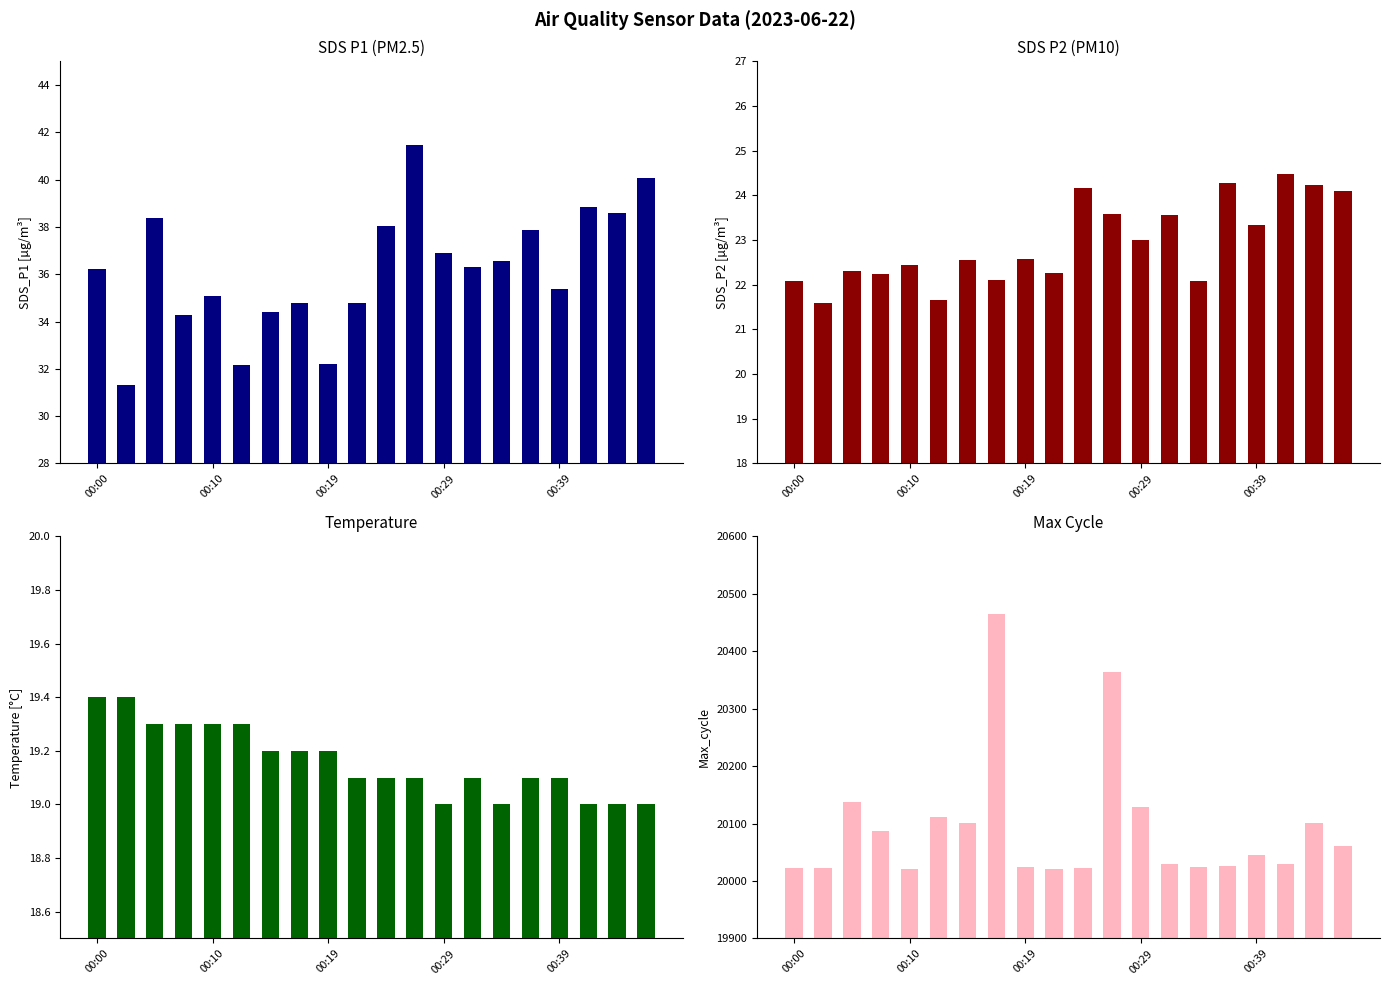

True or false: SDS_P2 has a value of 16.4 at 15.

False